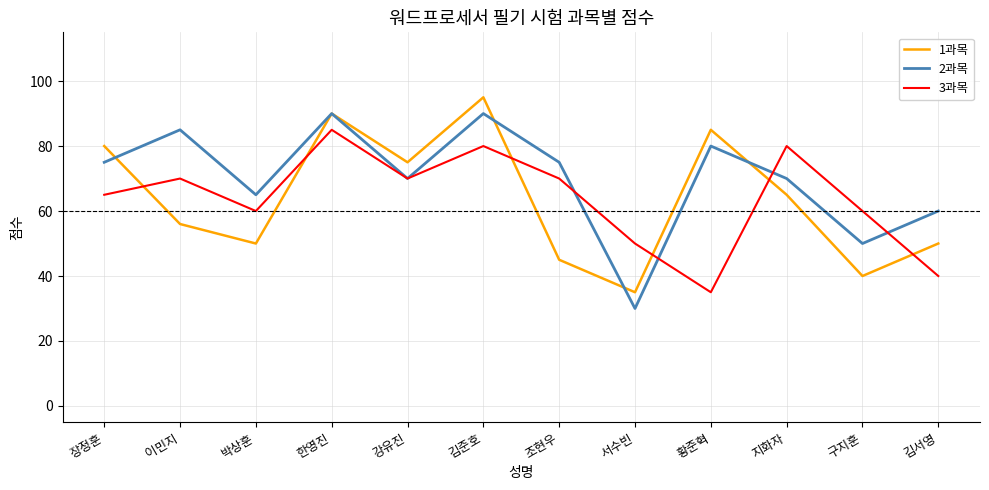

What is the spread (max minus min) of values at 김서영?

20